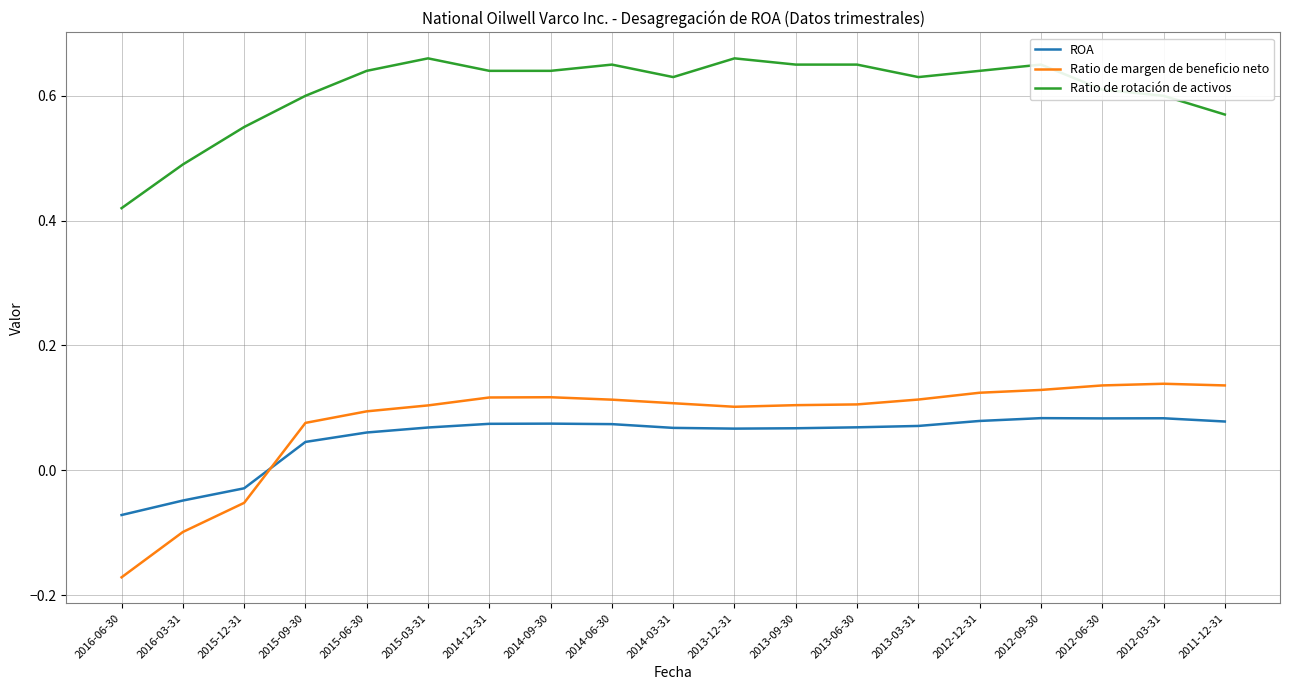

True or false: Ratio de margen de beneficio neto and Ratio de rotación de activos cross at least once.

False